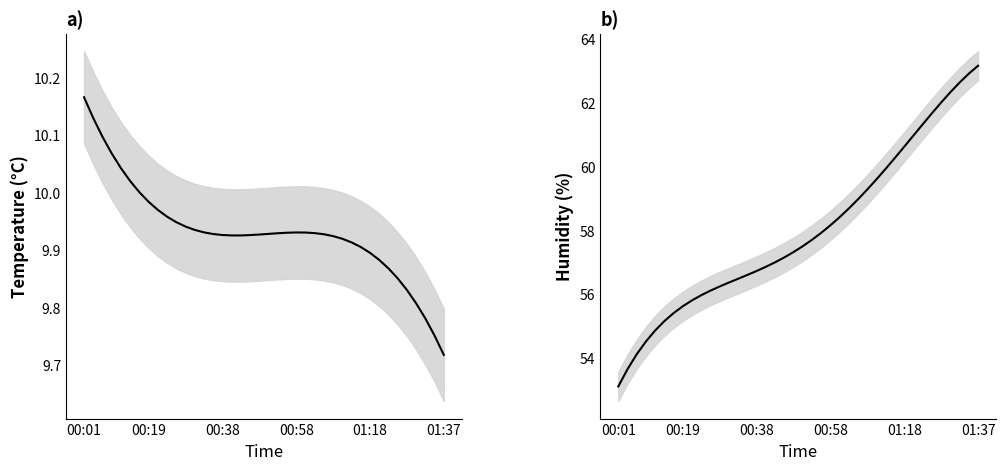

In temperature, how many points are higher than both neighbors (excluding endpoints)?

1